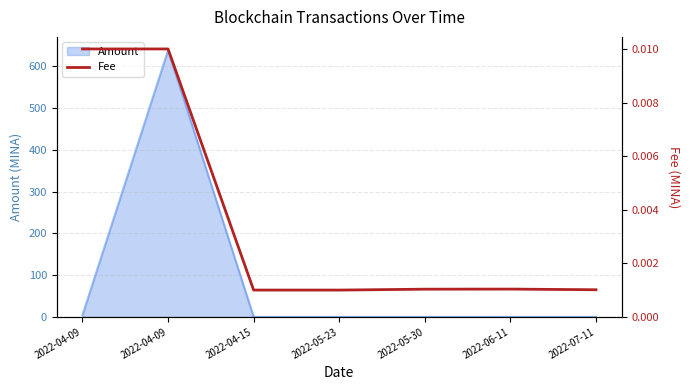

What is the label of the 2nd point from the left?

2022-04-09